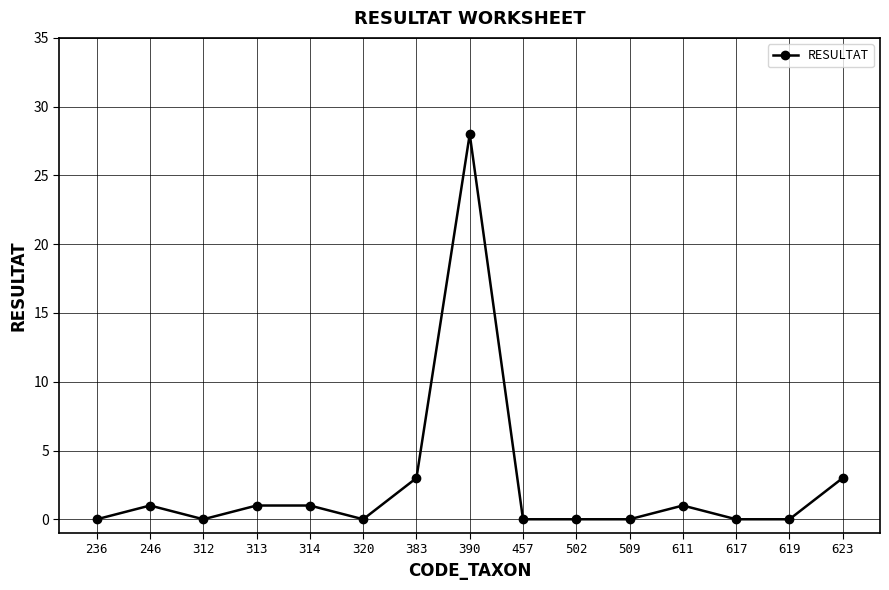

Between 623 and 617, which is larger?

623